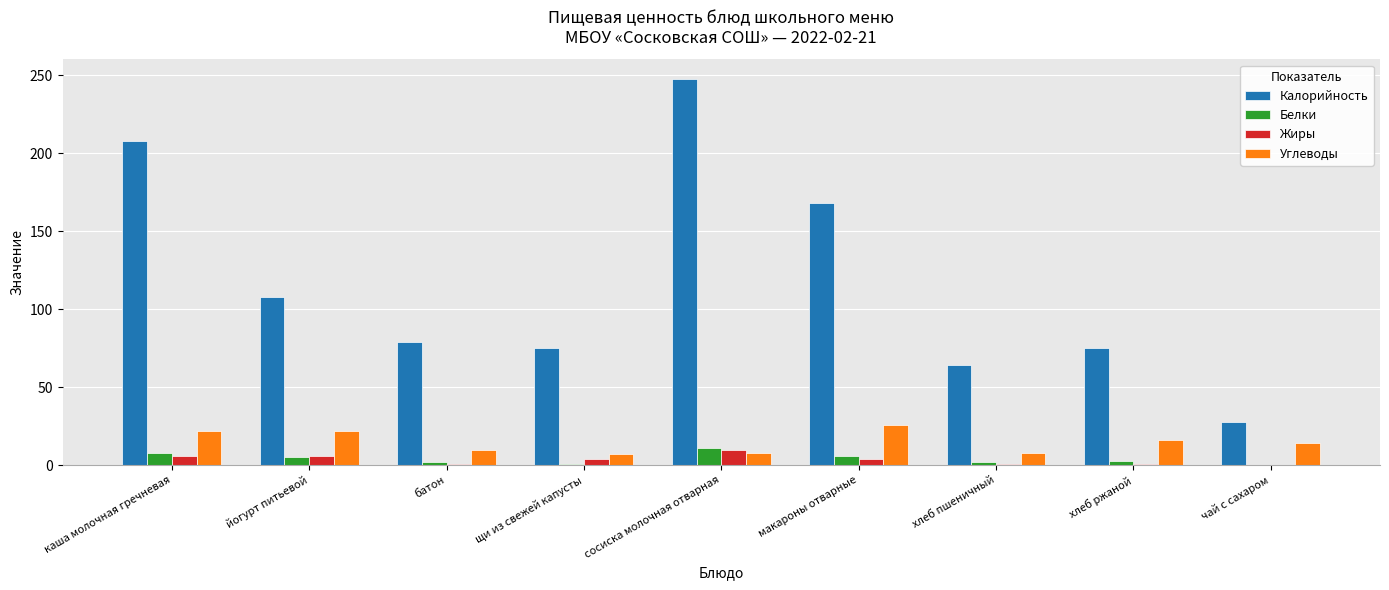

How many groups of bars are there?

9